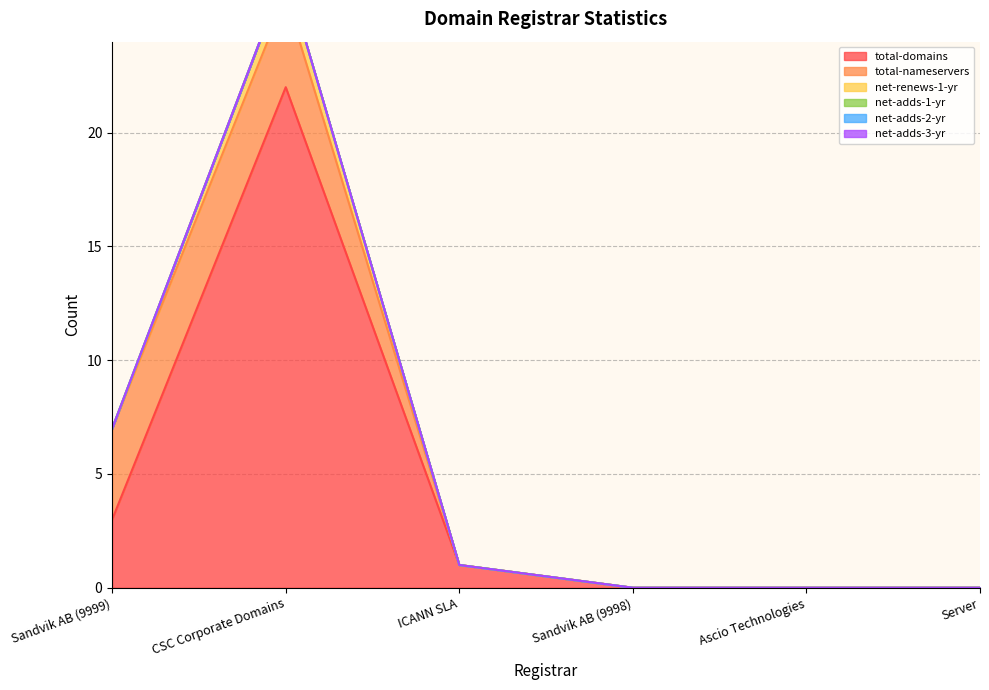

How many distinct data groups are displayed?

6